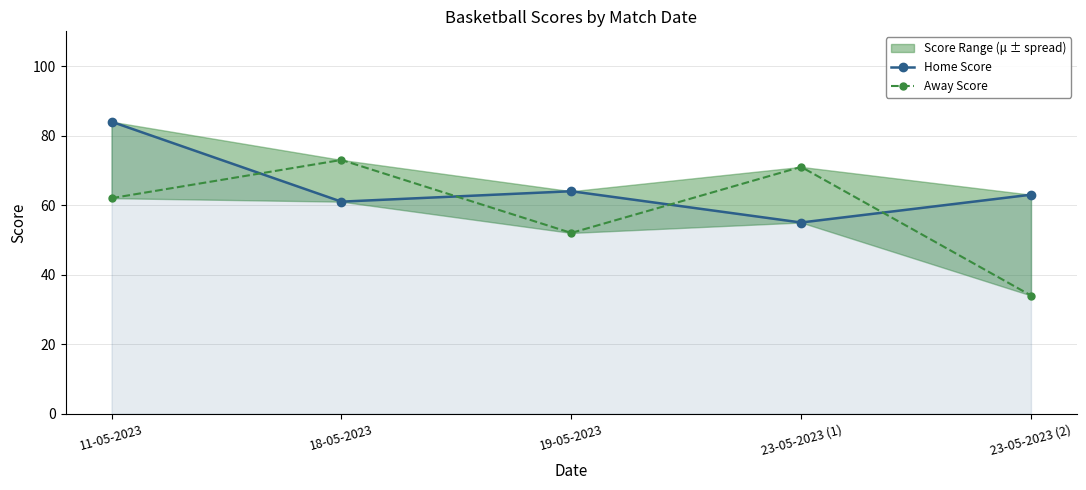

Where is the first local maximum for Away Score?

18-05-2023